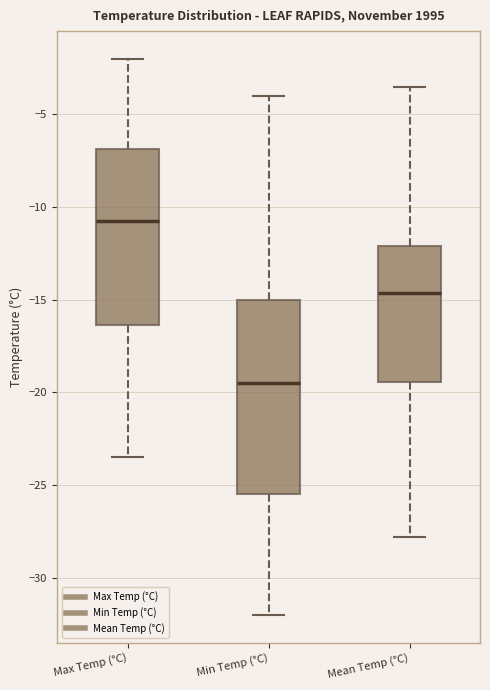

Reading left to right, read every box against the y-axis: the position of its median line, the range the box covers, and the ends of its whiskers. The values are not printed on the chart, so give them approximately, as read against the axis.

Max Temp (°C): median -10.5, box -16.5 to -7.0, whiskers -23.5 to -2.0
Min Temp (°C): median -19.5, box -25.5 to -15.0, whiskers -32.0 to -4.0
Mean Temp (°C): median -14.5, box -19.5 to -12.0, whiskers -28.0 to -3.5